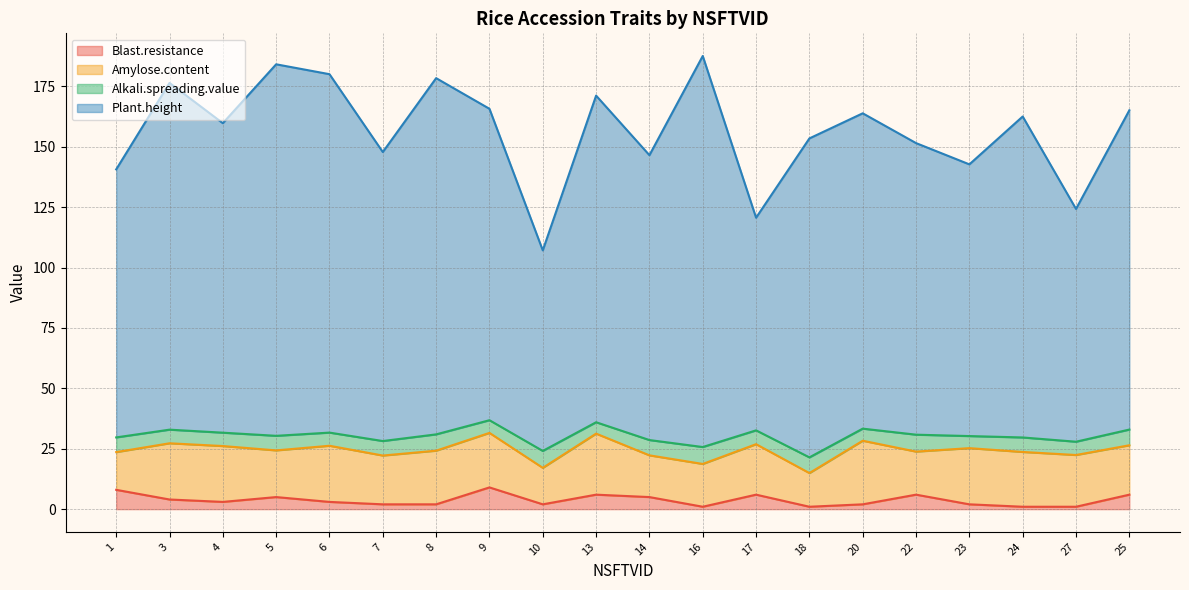

What value does the Plant.height series have at 6?

180.0